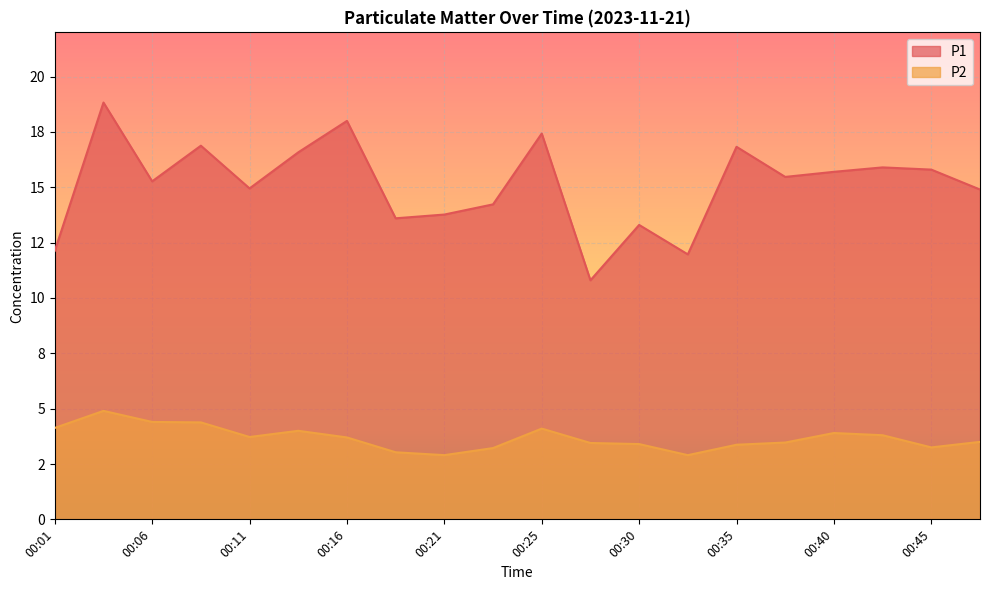

Count the number of categories in the chart.

20